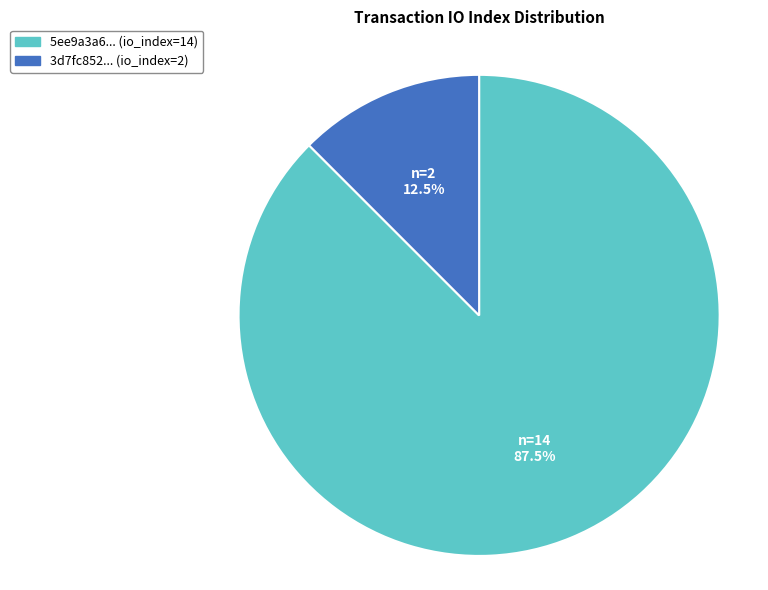

What is the majority slice?

5ee9a3a6... (io_index=14)